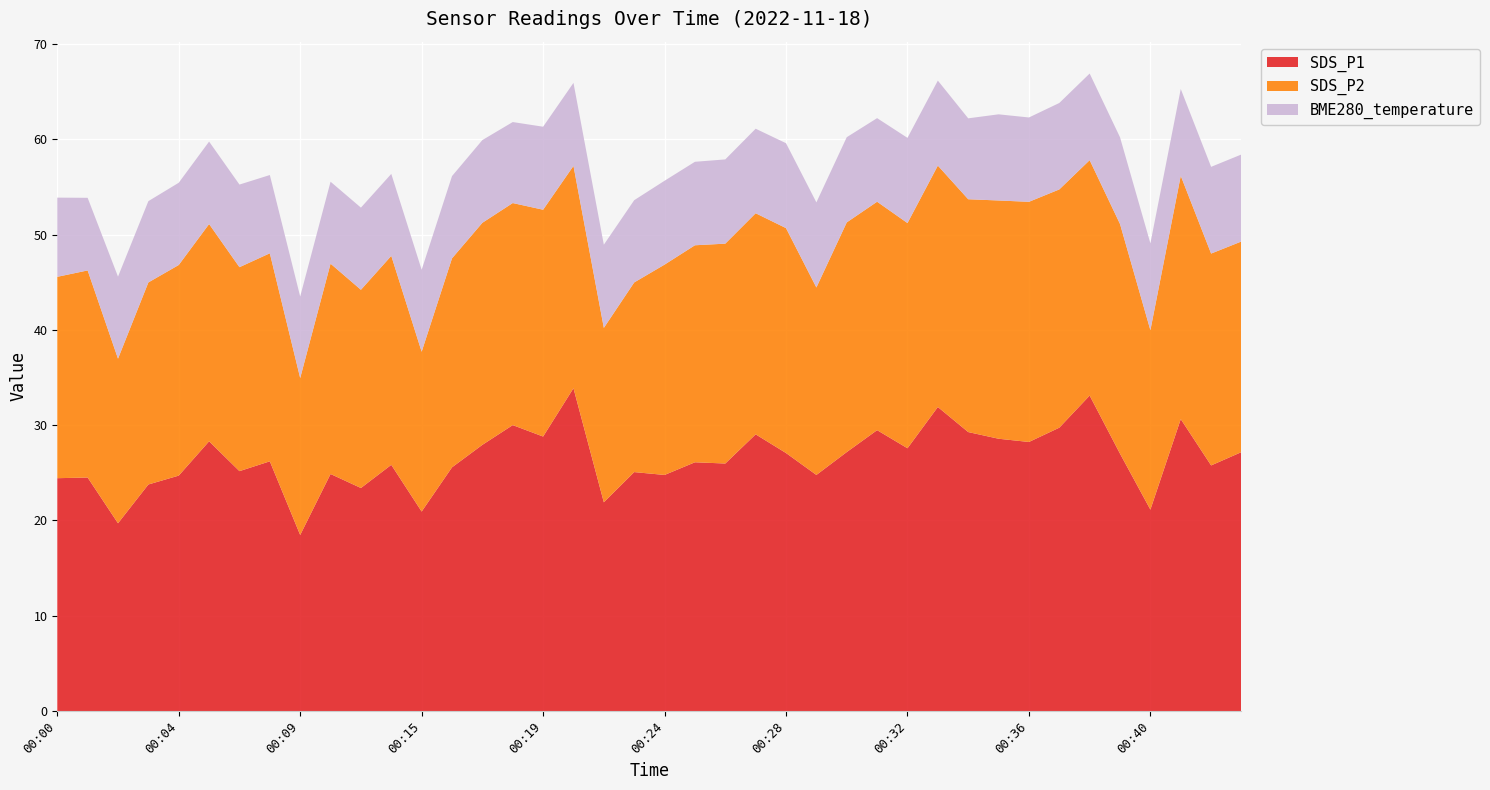

Reading left to right, list all the values displayed in this chart.

SDS_P1: 24.4	24.5	19.7	23.8	24.7	28.3	25.2	26.2	18.5	24.9	23.4	25.8	20.9	25.6	27.9	30.0	28.8	33.9	21.9	25.1	24.8	26.1	26.0	29.0	27.1	24.8	27.2	29.5	27.6	31.9	29.3	28.6	28.2	29.7	33.1	27.0	21.1	30.6	25.8	27.2
SDS_P2: 21.1	21.7	17.3	21.2	22.1	22.8	21.4	21.8	16.5	22.1	20.8	21.9	16.8	21.9	23.3	23.3	23.8	23.3	18.3	19.9	22.1	22.8	23.1	23.2	23.6	19.7	24.1	24.0	23.6	25.3	24.4	25.0	25.2	25.0	24.7	24.1	18.8	25.5	22.2	22.1
BME280_temperature: 8.3	7.6	8.6	8.5	8.6	8.7	8.7	8.2	8.6	8.6	8.6	8.6	8.6	8.6	8.7	8.5	8.7	8.7	8.7	8.6	8.8	8.8	8.8	8.9	8.9	8.9	8.9	8.8	8.9	8.9	8.5	9.0	8.8	9.1	9.1	9.1	9.1	9.1	9.1	9.1